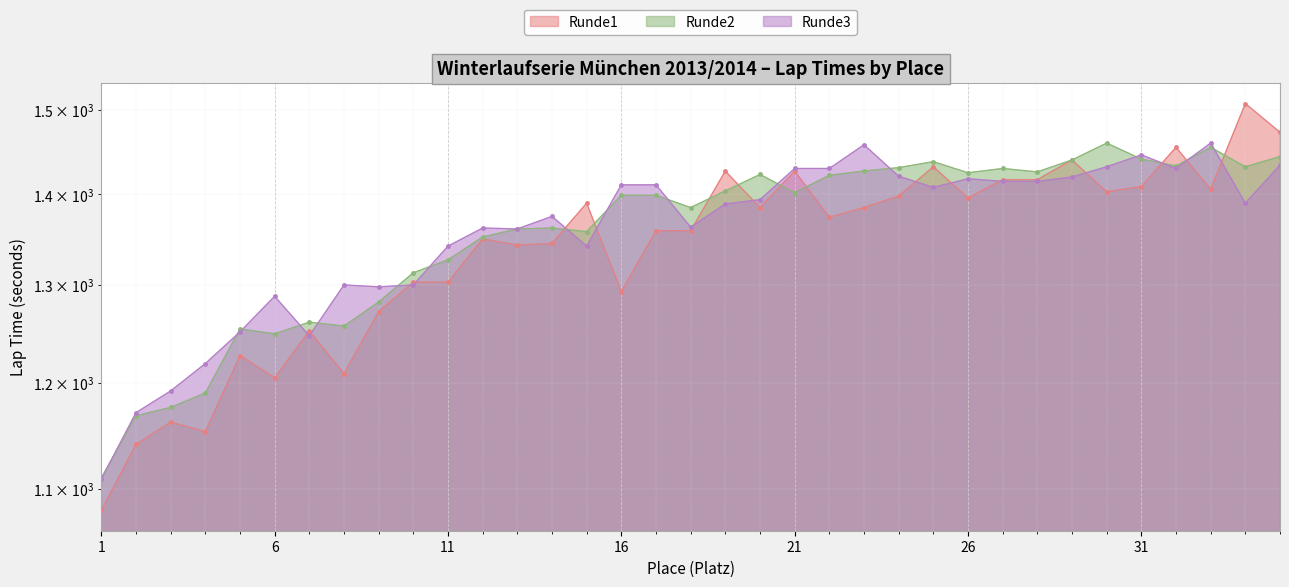

At which label does Runde3_seconds first exceed 1390?

16